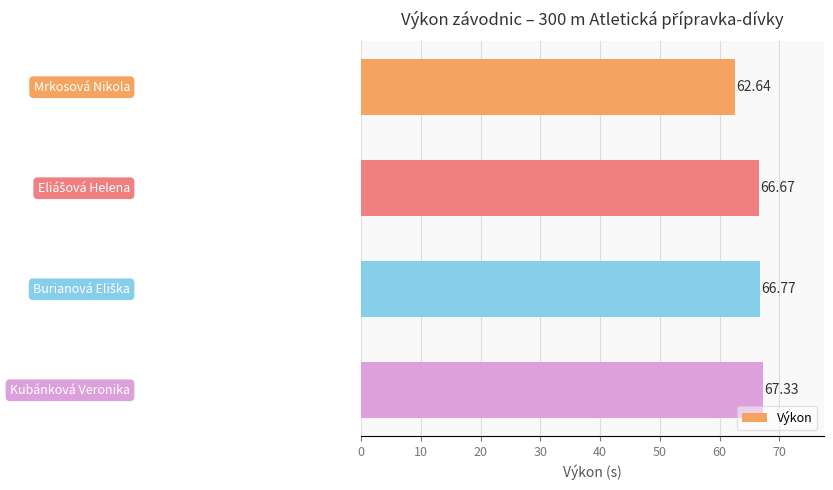

How many data points does each series have?

4